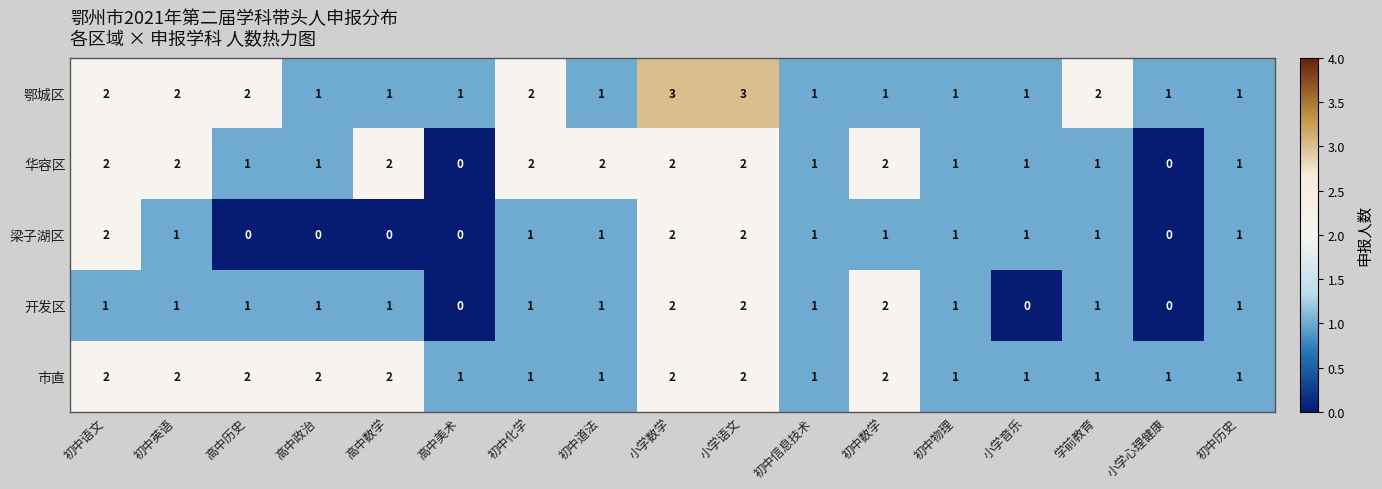

What is the sum of the 市直 values at 初中数学 and 小学数学?

4